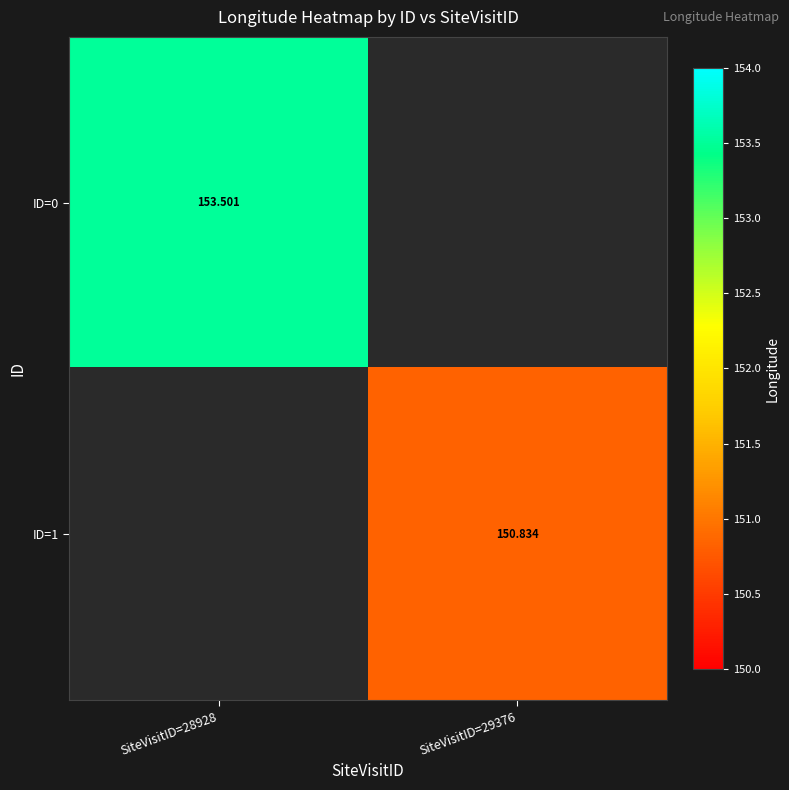

The ID=1 series shows 150.8 at SiteVisitID=29376. True or false?

True